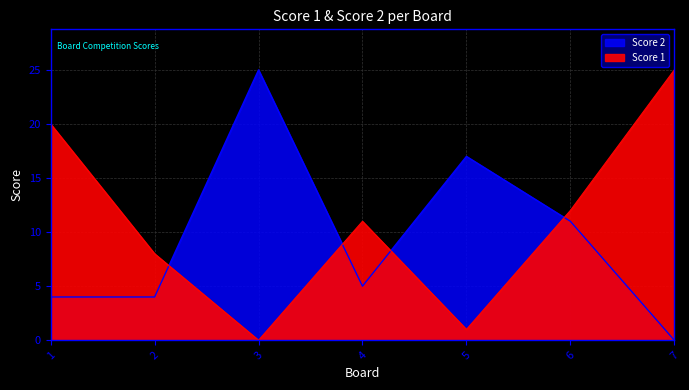

Between 5 and 7, which is larger?

7